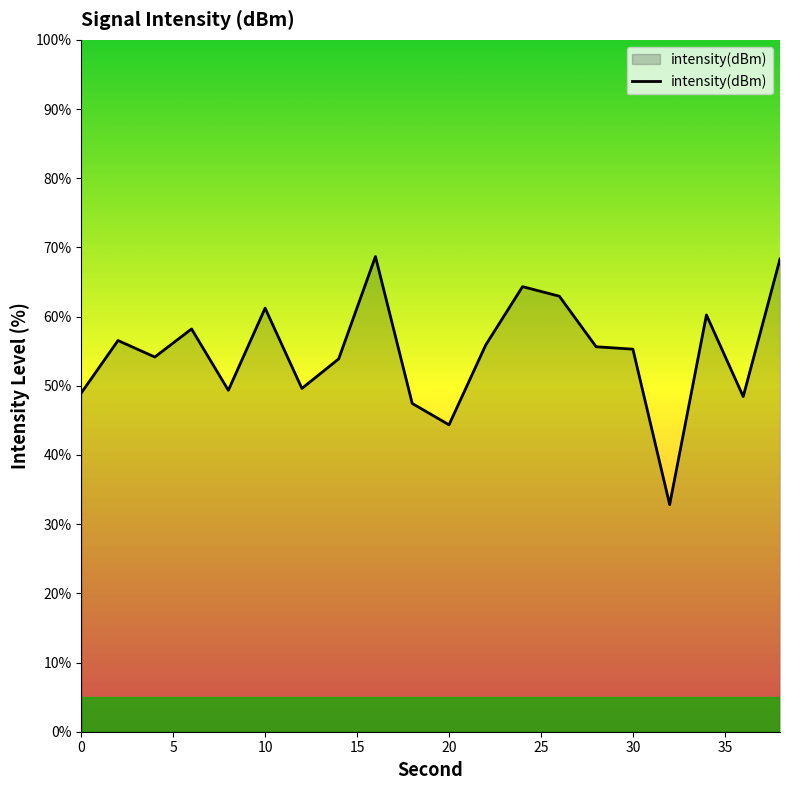

What is the minimum value shown in the chart?

32.8